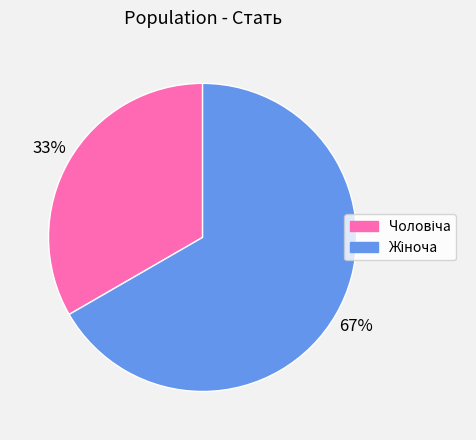

To the nearest percent, what is the average slice percentage?

50%